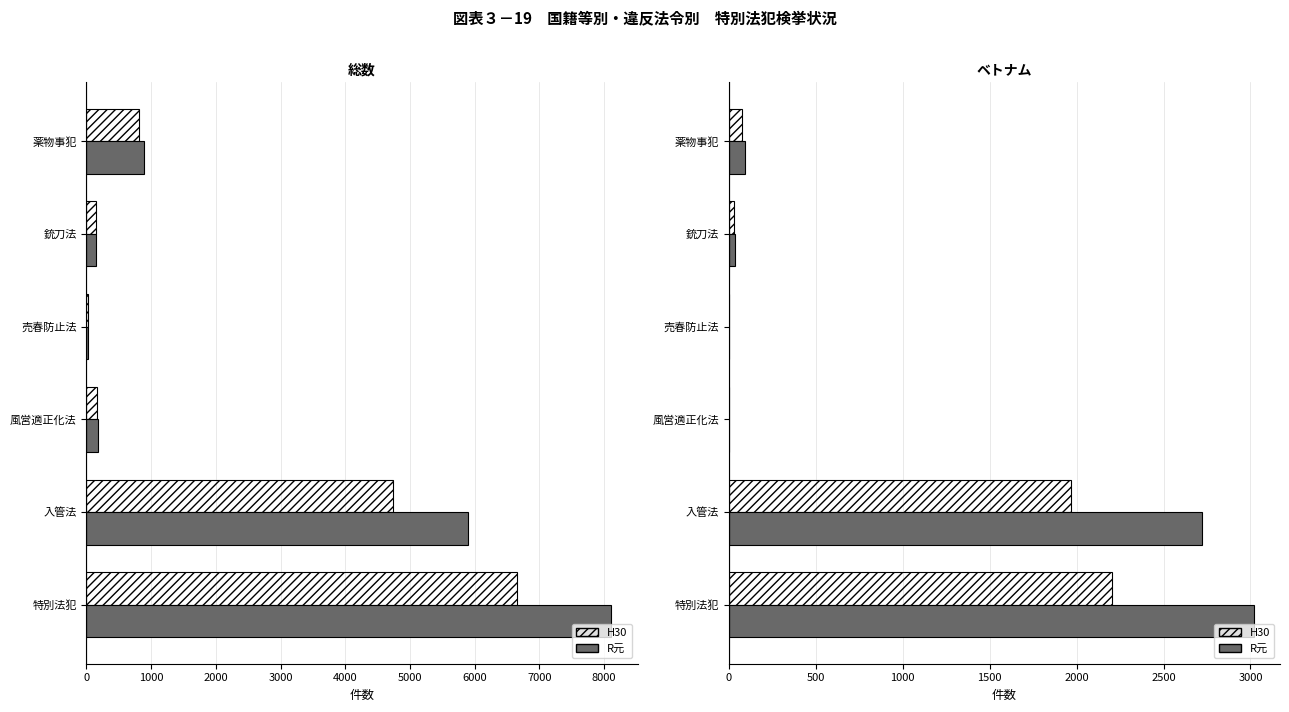

The H30 series shows 361 at 薬物事犯. True or false?

False